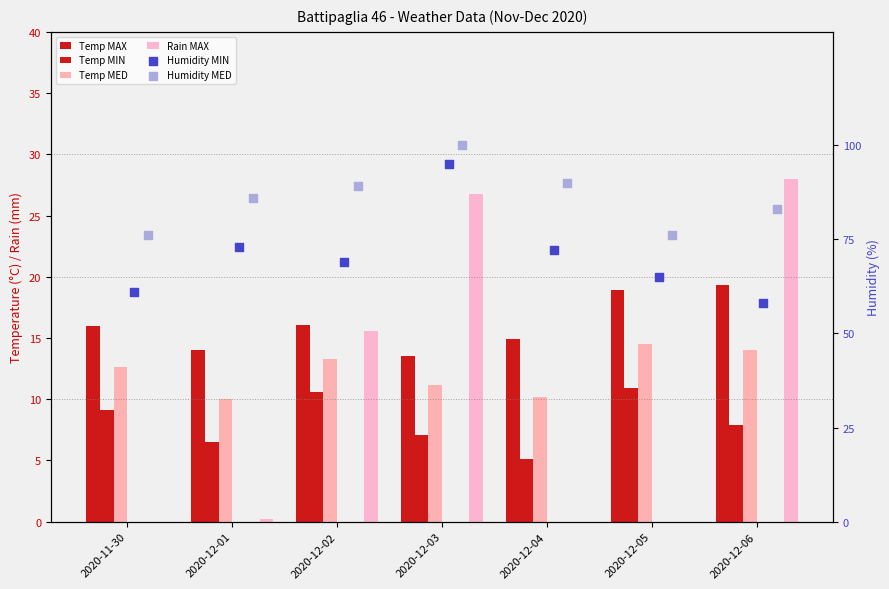

At how many categories does at least one series exceed 95?

1